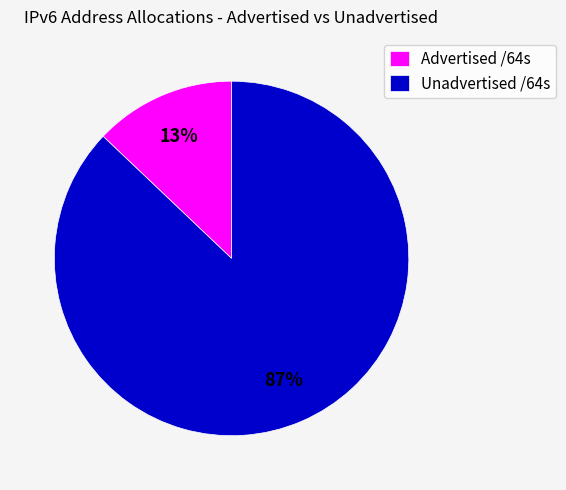

The Unadvertised /64s slice represents 99% of the pie. True or false?

False